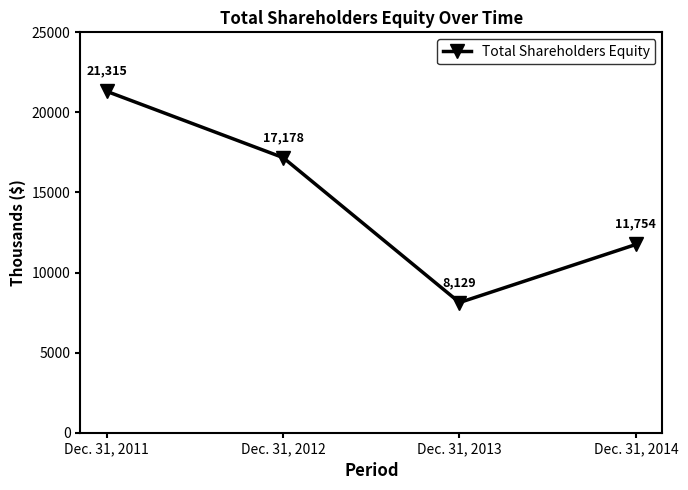

How many values are between 11754 and 21315?

3